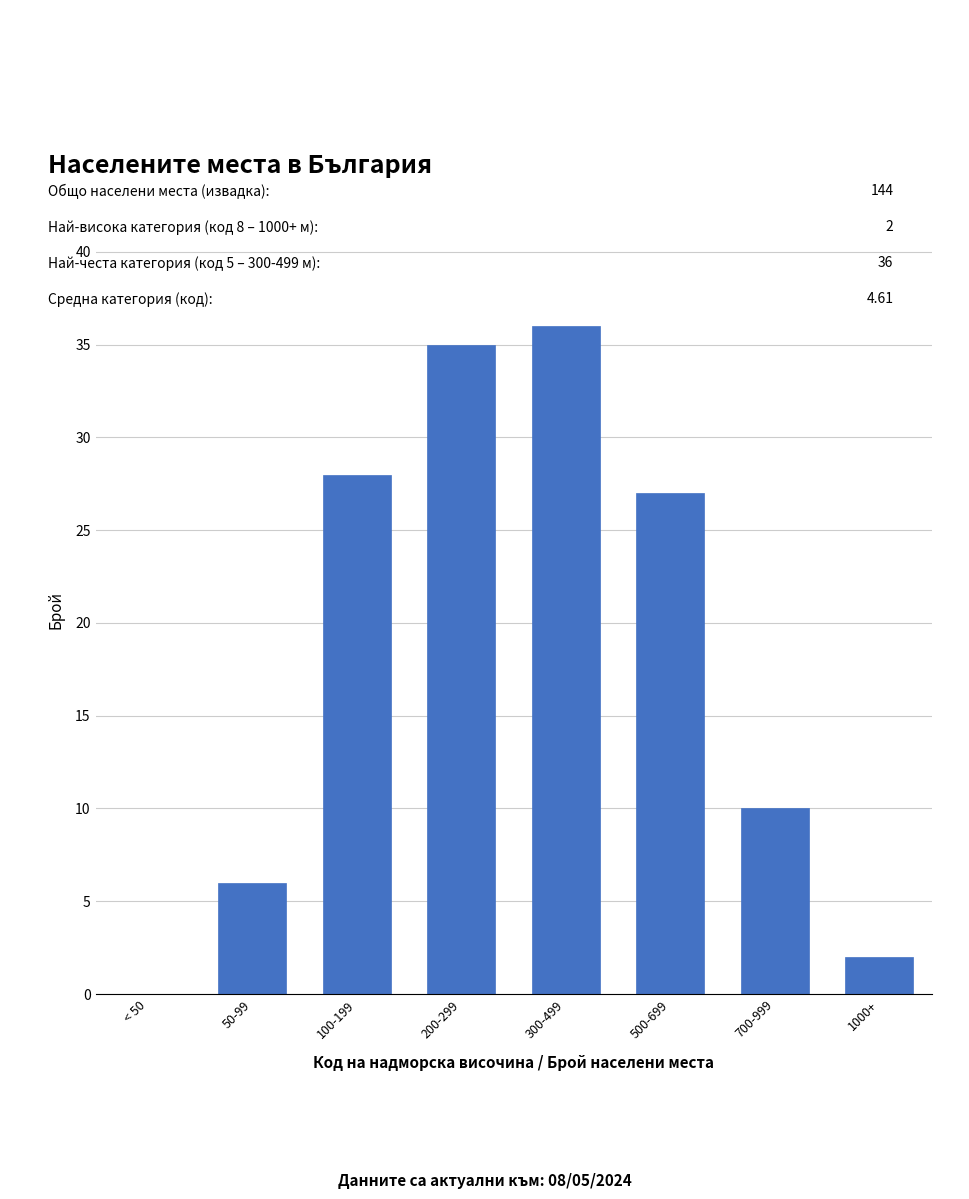

Reading left to right, what are all the values shown in this chart?

< 50=0	50-99=6	100-199=28	200-299=35	300-499=36	500-699=27	700-999=10	1000+=2